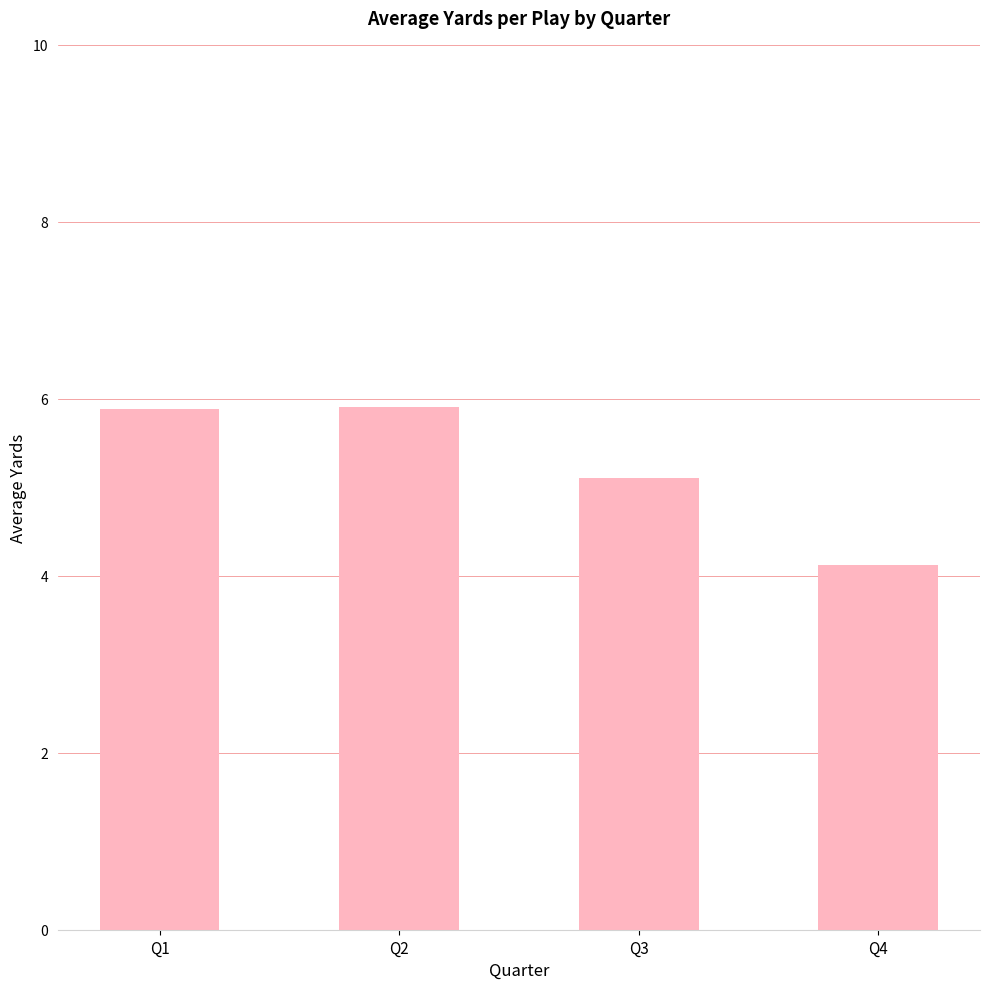

Where does the data first go above 5?

Q1